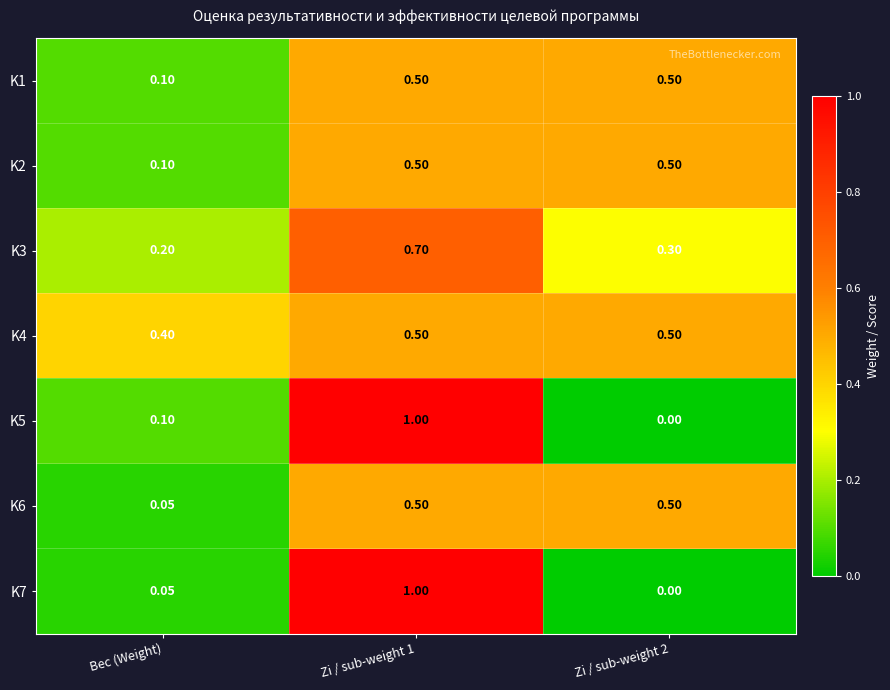

Is the value of K1 at Zi / sub-weight 2 greater than the value of K2 at Вес (Weight)?

Yes